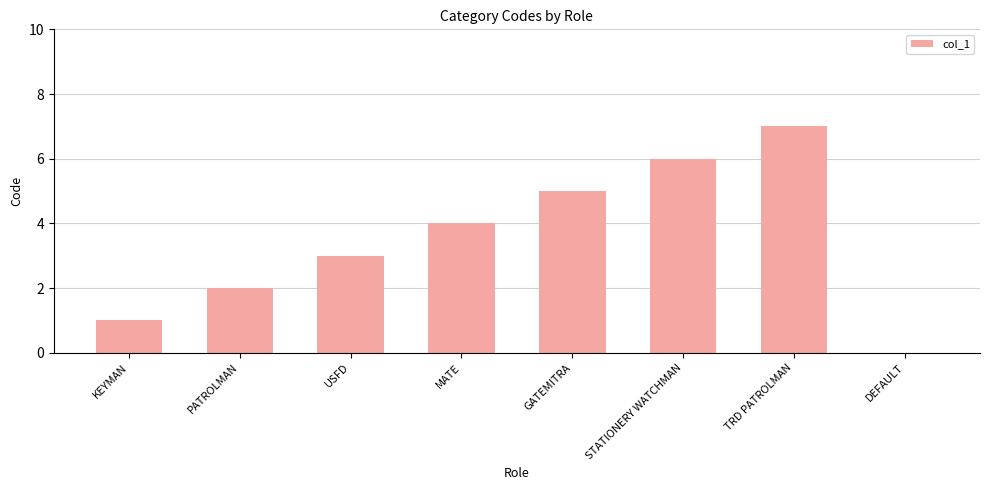

The value at KEYMAN is 1. True or false?

True